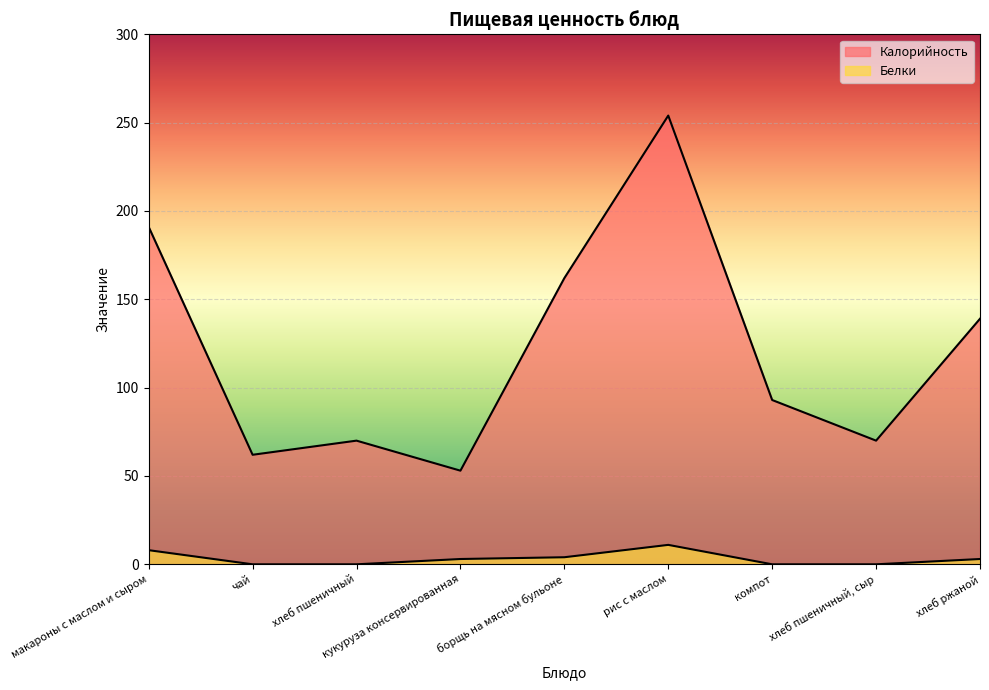

At хлеб пшеничный, сыр, list the series in order from smallest to largest.

Белки, Калорийность